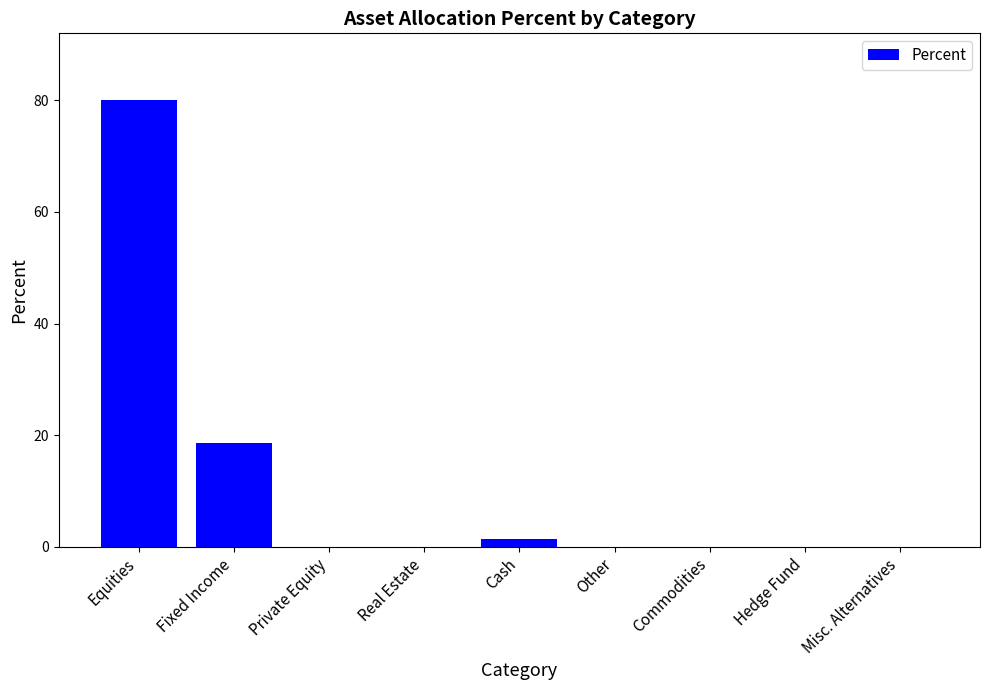

What is the greatest value displayed?

80.0